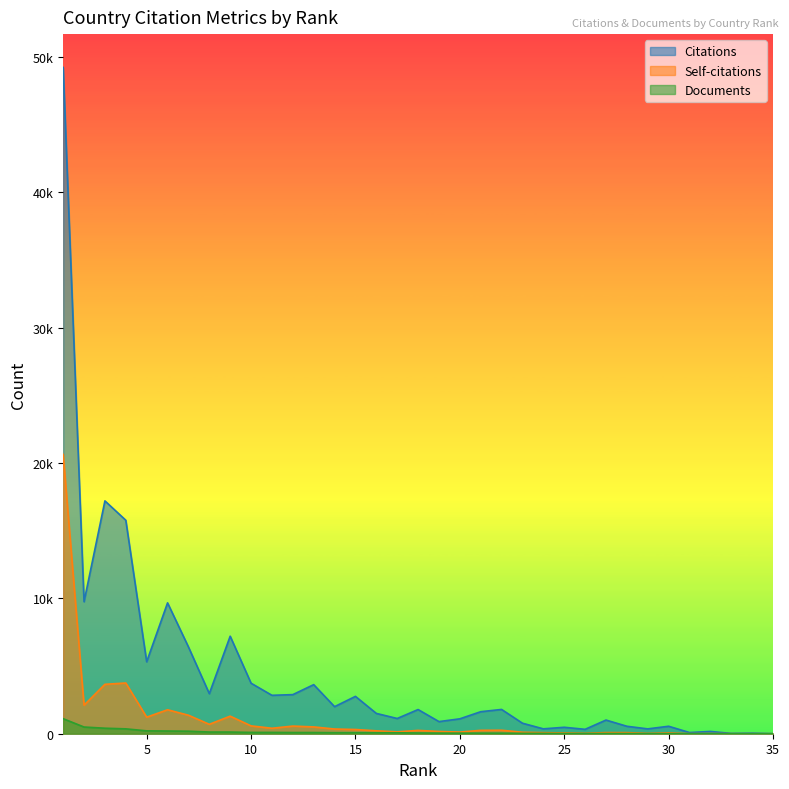

Reading right to left, list all the values displayed in this chart.

Citations: 35=5	34=40	33=23	32=168	31=88	30=552	29=358	28=551	27=1010	26=325	25=476	24=360	23=776	22=1794	21=1627	20=1101	19=896	18=1787	17=1126	16=1501	15=2760	14=2000	13=3627	12=2889	11=2839	10=3733	9=7206	8=2960	7=6416	6=9670	5=5315	4=15775	3=17204	2=9755	1=49234
Self-citations: 35=0	34=0	33=1	32=11	31=3	30=60	29=27	28=80	27=82	26=33	25=58	24=79	23=108	22=257	21=250	20=122	19=167	18=245	17=139	16=214	15=312	14=348	13=504	12=565	11=404	10=580	9=1298	8=695	7=1368	6=1770	5=1223	4=3748	3=3651	2=2110	1=20640
Documents: 35=1	34=1	33=2	32=4	31=6	30=10	29=12	28=15	27=16	26=16	25=17	24=26	23=27	22=39	21=41	20=42	19=44	18=53	17=69	16=71	15=72	14=76	13=88	12=88	11=96	10=96	9=123	8=124	7=186	6=199	5=212	4=360	3=407	2=494	1=1111